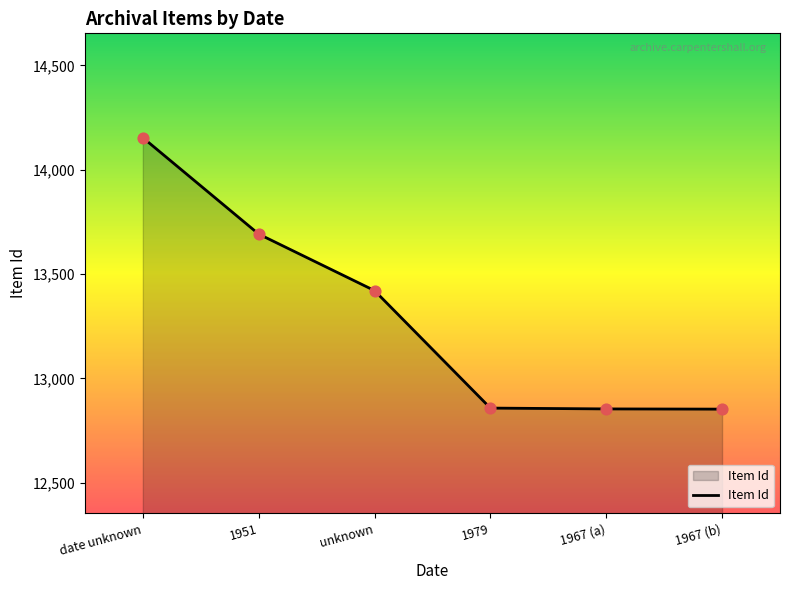

What is the ratio of the value at 1967 (b) to the value at unknown?

1.0